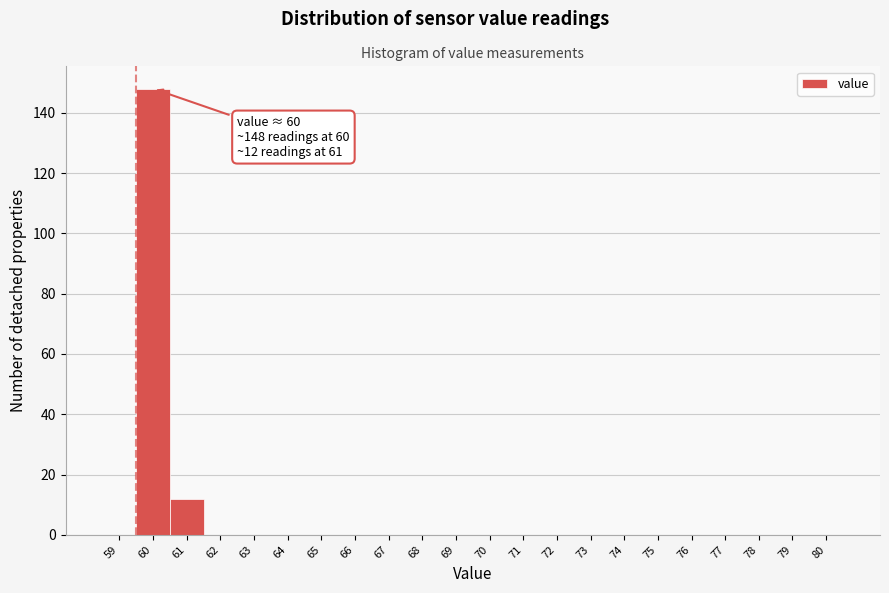

Reading left to right, extract all data points from this chart.

59=0	60=148	61=12	62=0	63=0	64=0	65=0	66=0	67=0	68=0	69=0	70=0	71=0	72=0	73=0	74=0	75=0	76=0	77=0	78=0	79=0	80=0